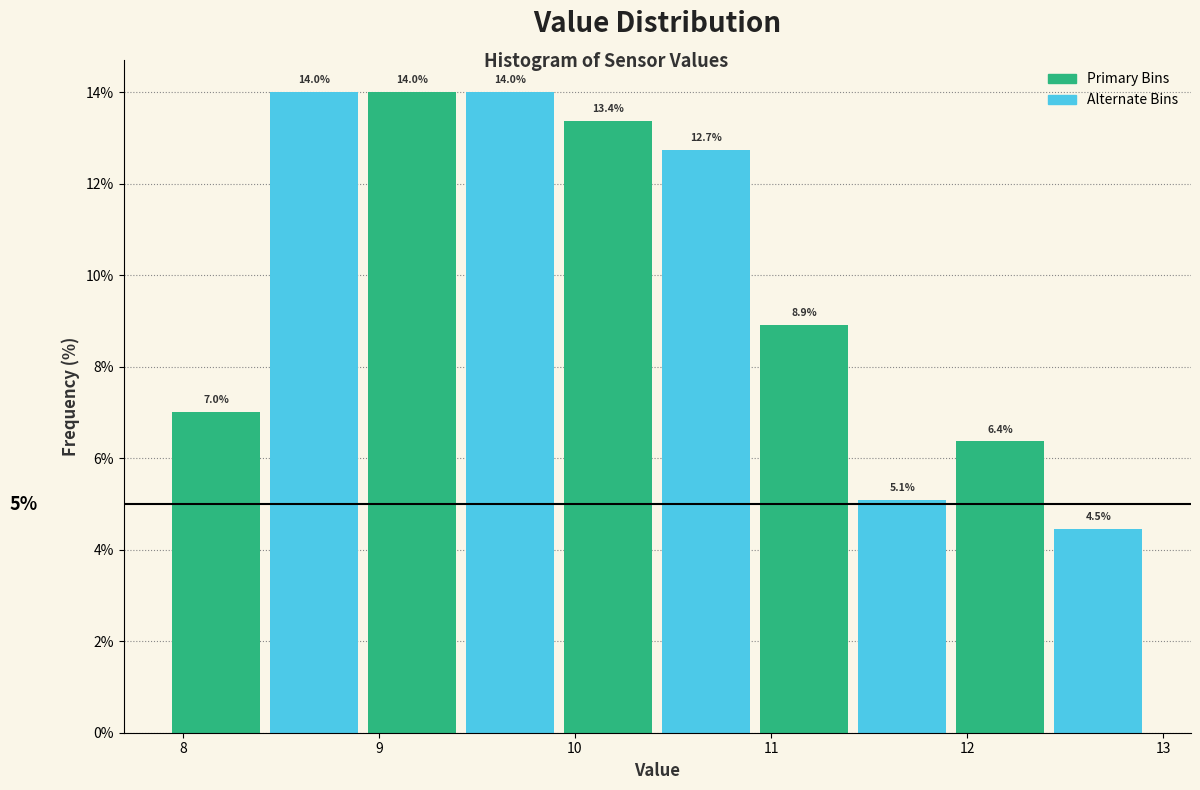

Reading left to right, transcribe this chart: for each bar, give the range it covers on the x-axis and its height. The bar edges are not printed on the chart, so give them approximately, as read against the axis.

7.92 to 8.42: 7.0
8.42 to 8.92: 14.0
8.92 to 9.42: 14.0
9.42 to 9.92: 14.0
9.92 to 10.42: 13.4
10.42 to 10.92: 12.7
10.92 to 11.42: 8.9
11.42 to 11.92: 5.1
11.92 to 12.42: 6.4
12.42 to 12.92: 4.5